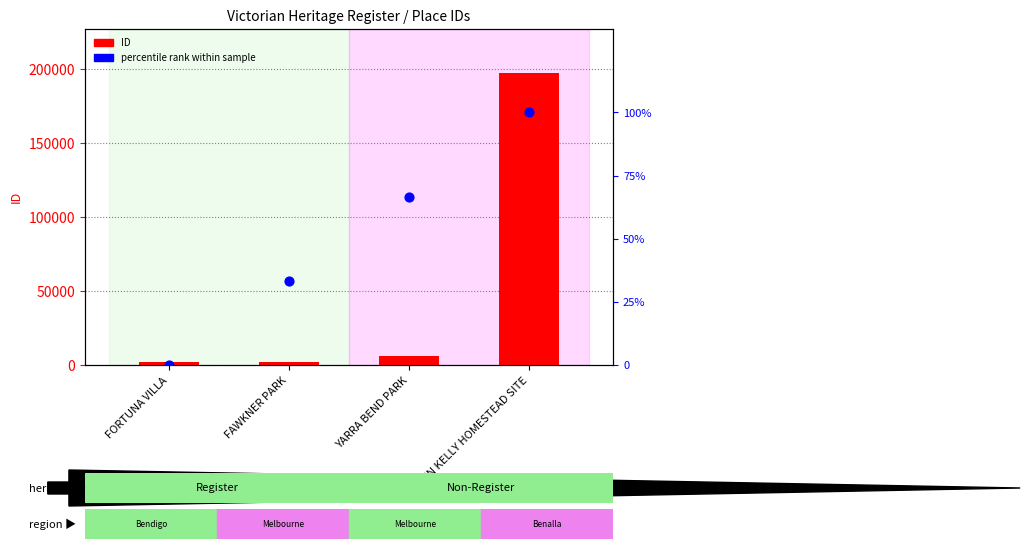

What are all the series names shown in the legend?

ID, percentile rank within sample